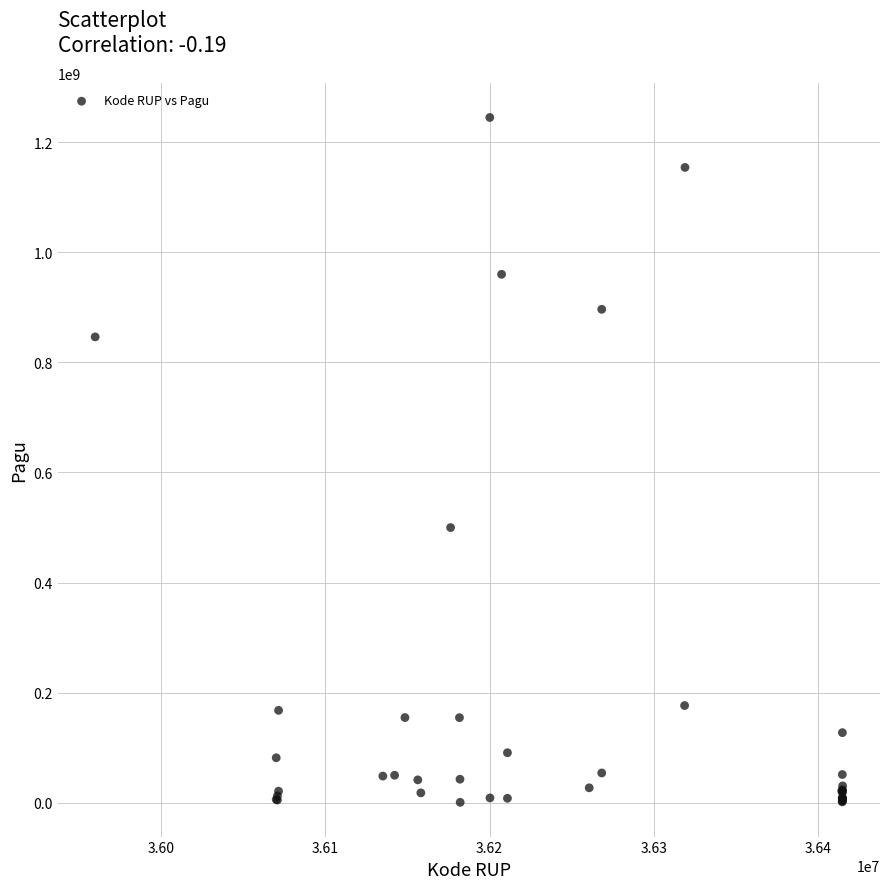

What Y value in the scatter plot is closest to 622840000?

499932000